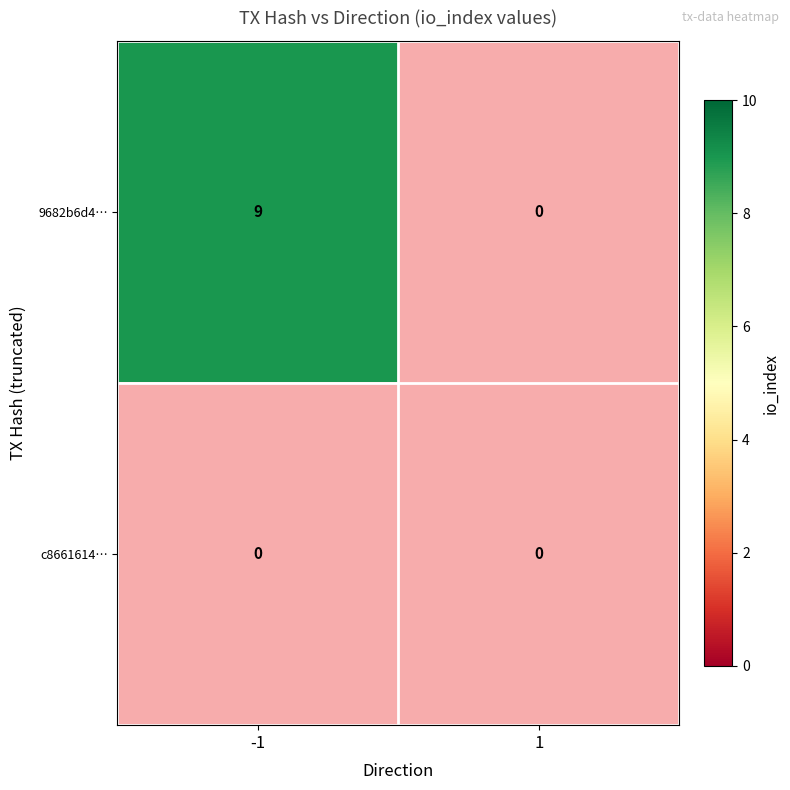

At which label is 9682b6d4ba0fc85df7191258435451f584ca731 closest to 4?

1